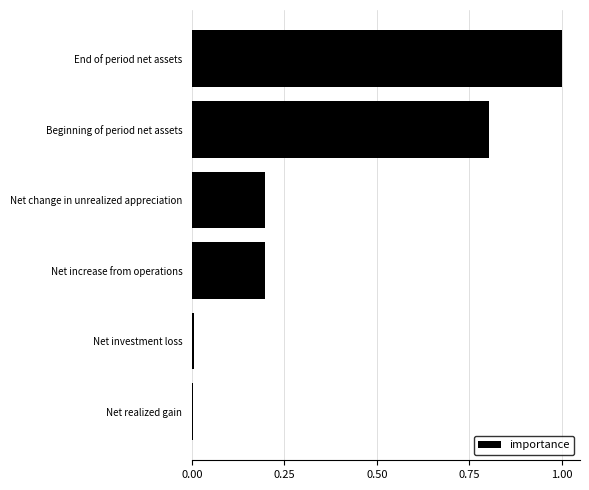

True or false: the data shows 0.2 at Net increase from operations.

True